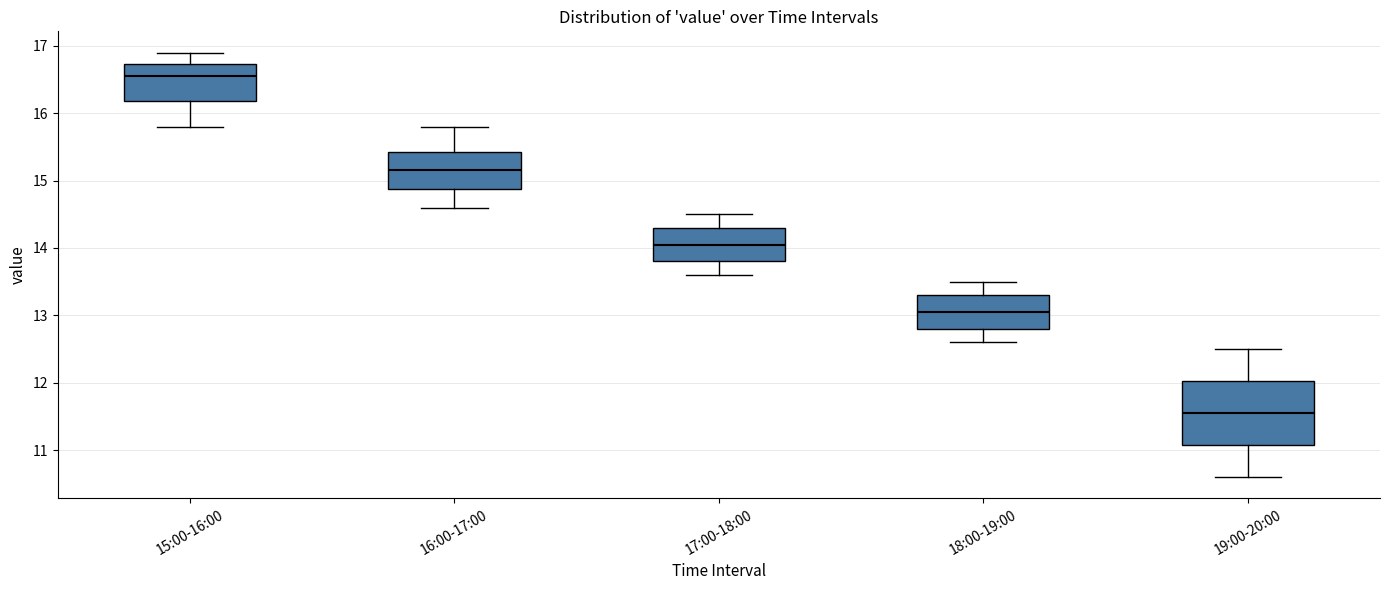

Comparing the boxes themselves (not the whiskers), which one is the tallest?

19:00-20:00